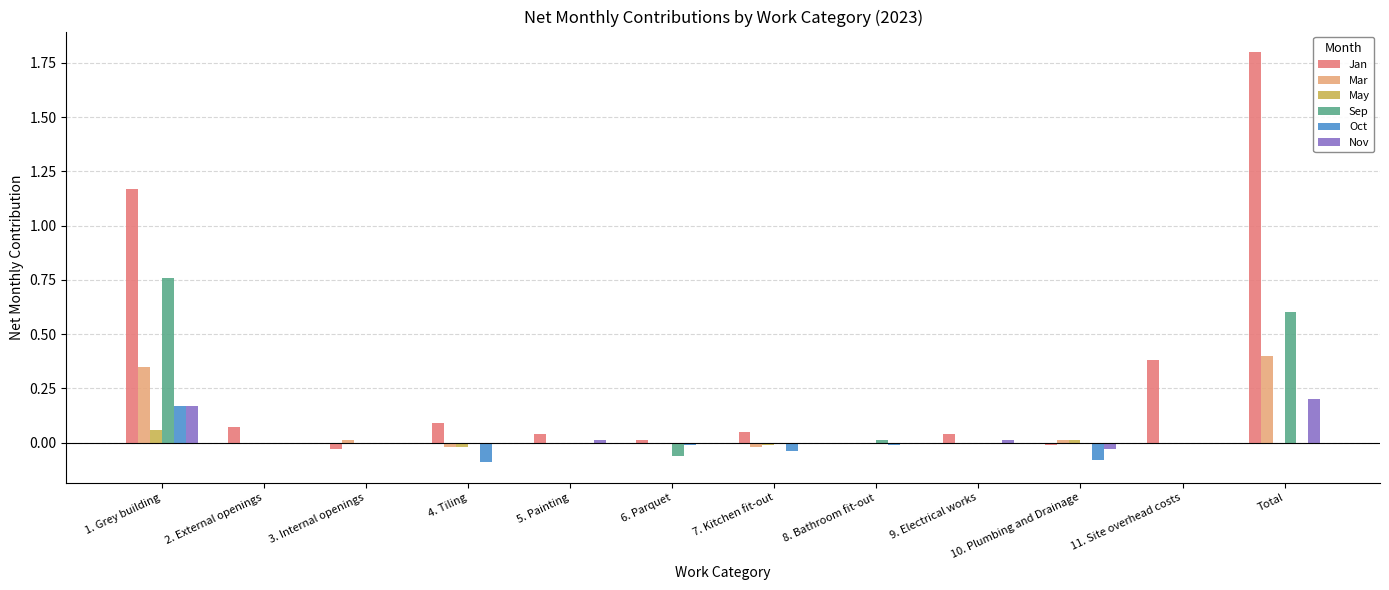

Which series changed the most between 6. Parquet and Total?

Jan